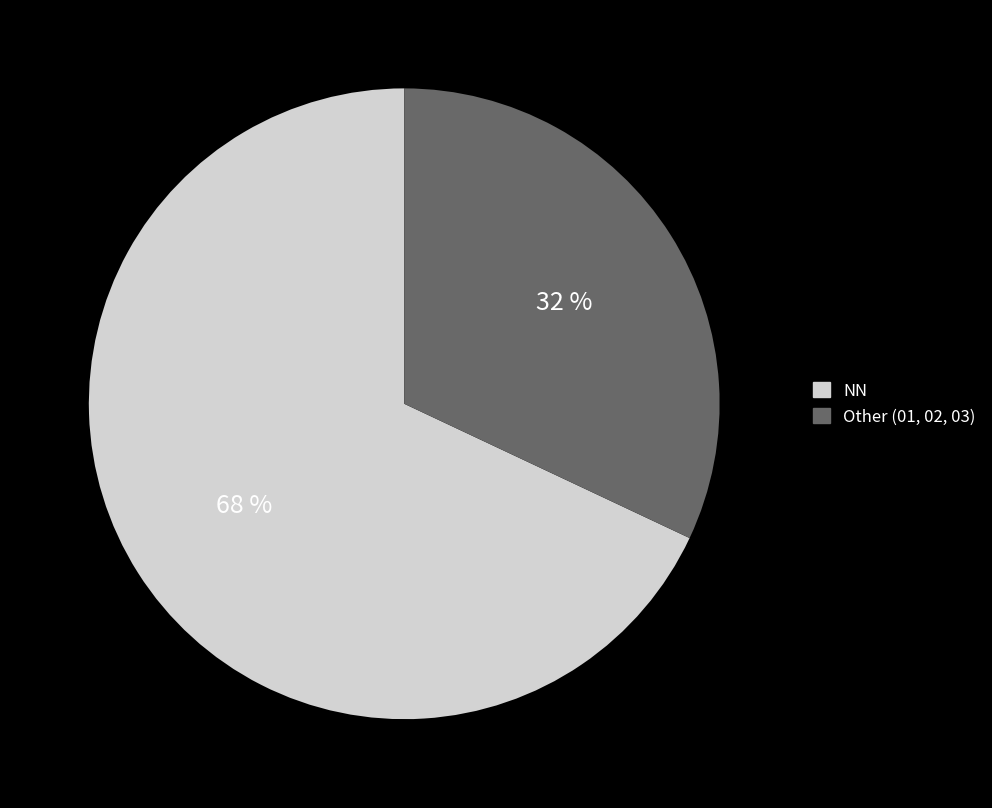

To the nearest percent, what portion does NN represent?

68%